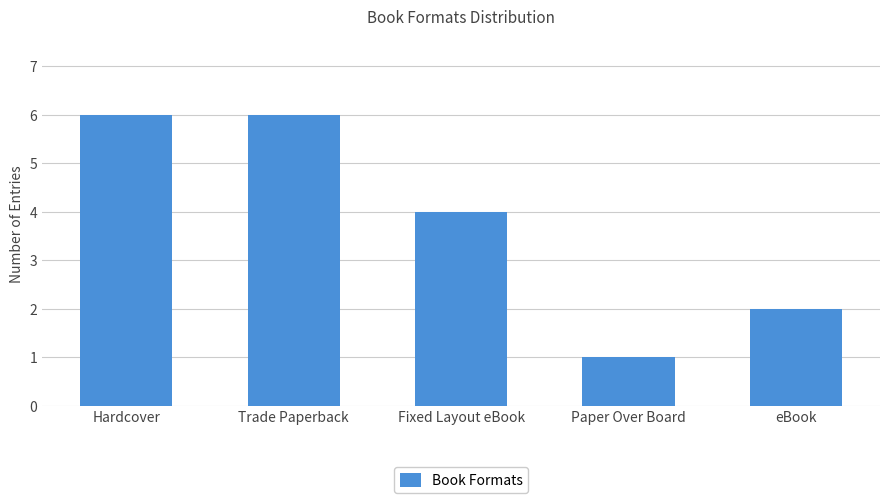

What is the value of the 4th bar from the left?

1